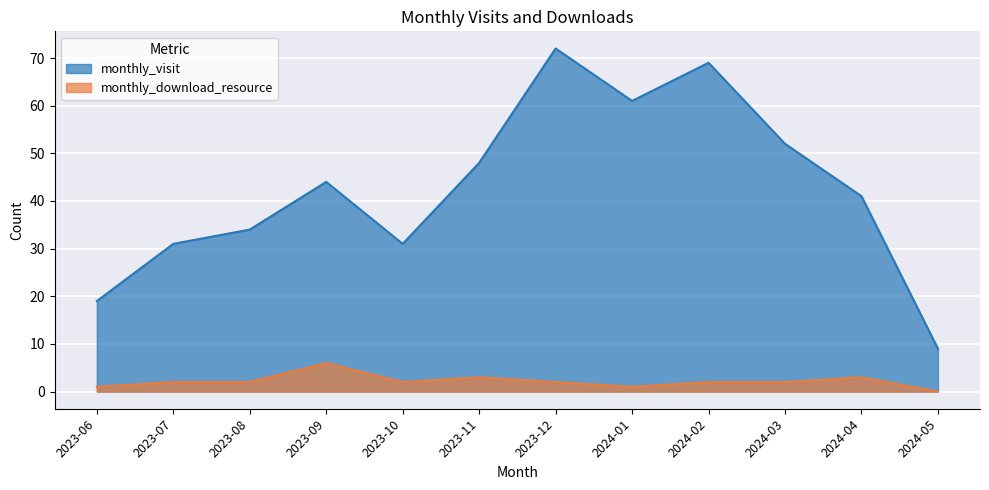

At how many categories does at least one series exceed 0?

12